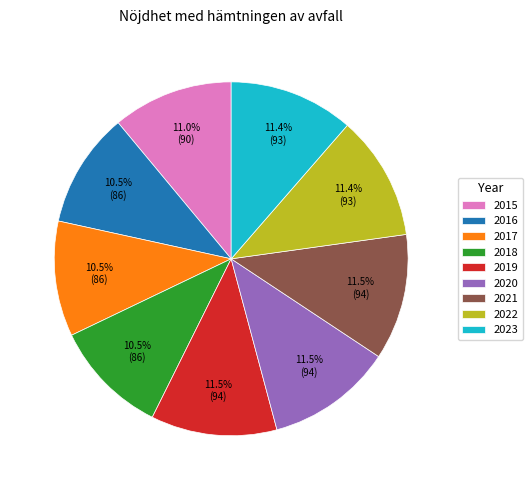

Is there any slice that represents more than half of the pie?

No